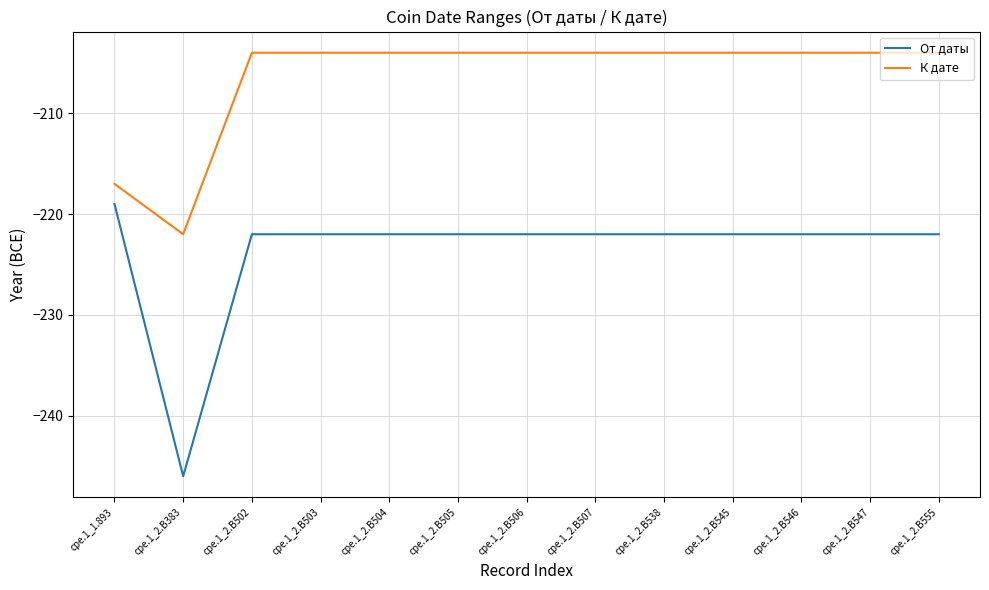

Where is К дате nearest to the value -213?

cpe.1_1.893